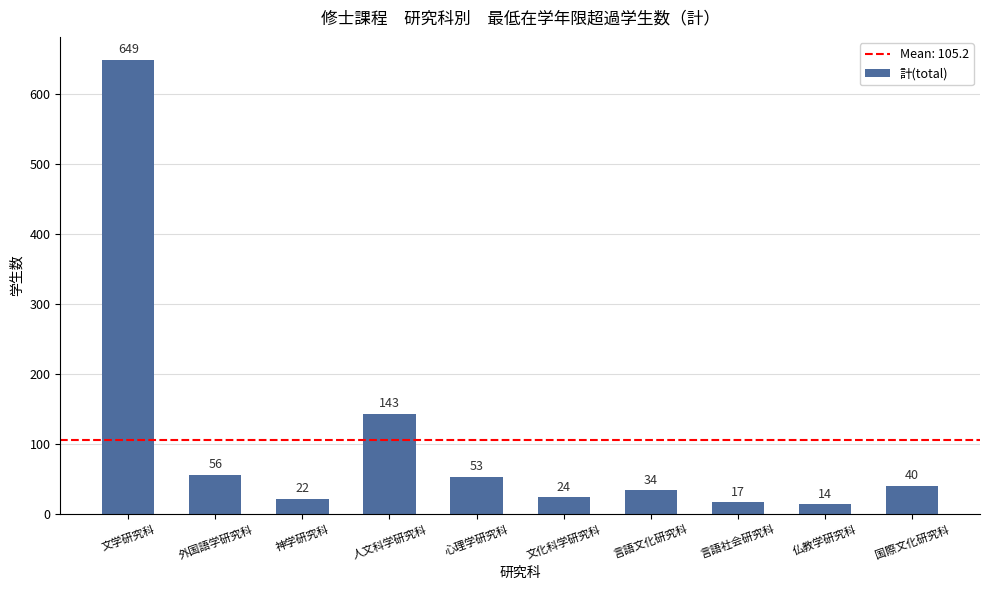

What is the sum of all values?

1052